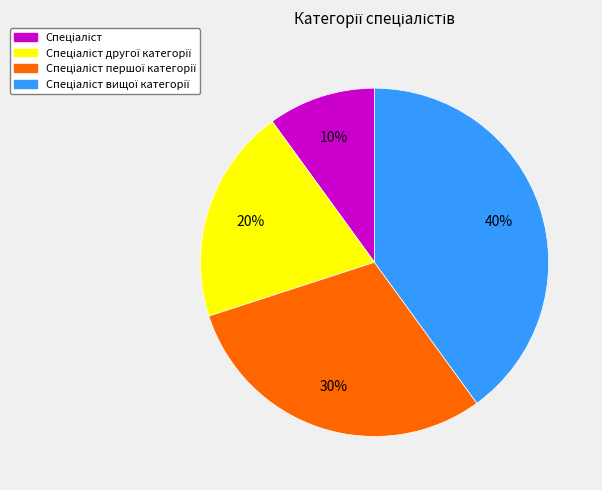

To the nearest percent, what is the average slice percentage?

25%